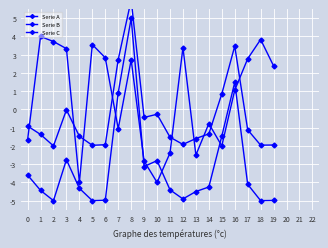

Between which two adjacent categories do Serie B and Serie C first intersect?

0 and 1